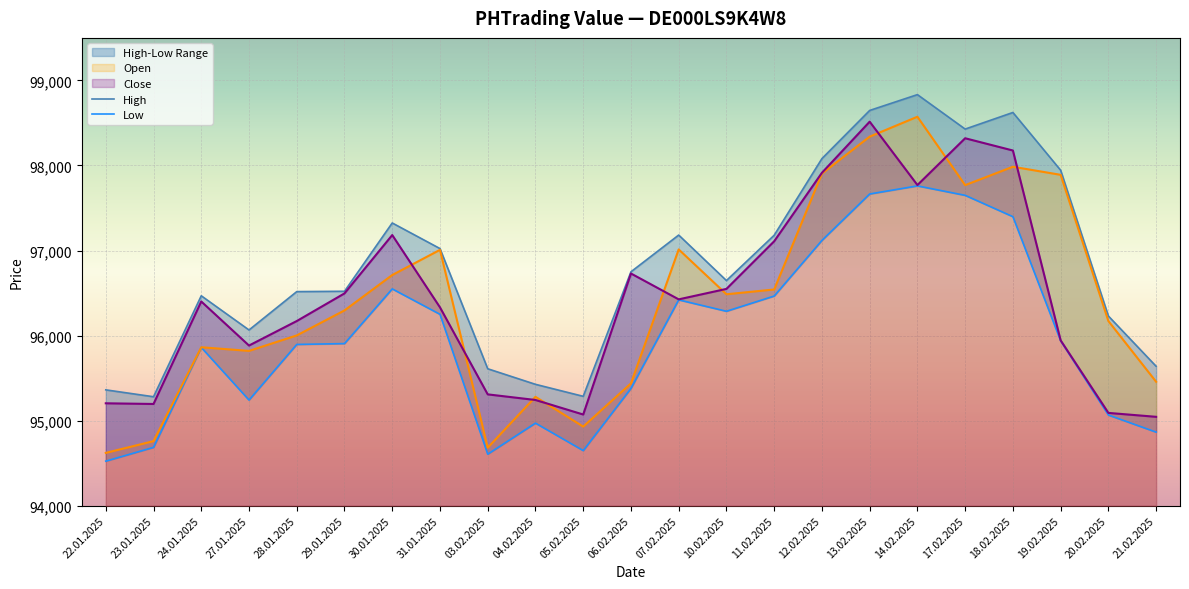

What is the highest value of the Low series?

97760